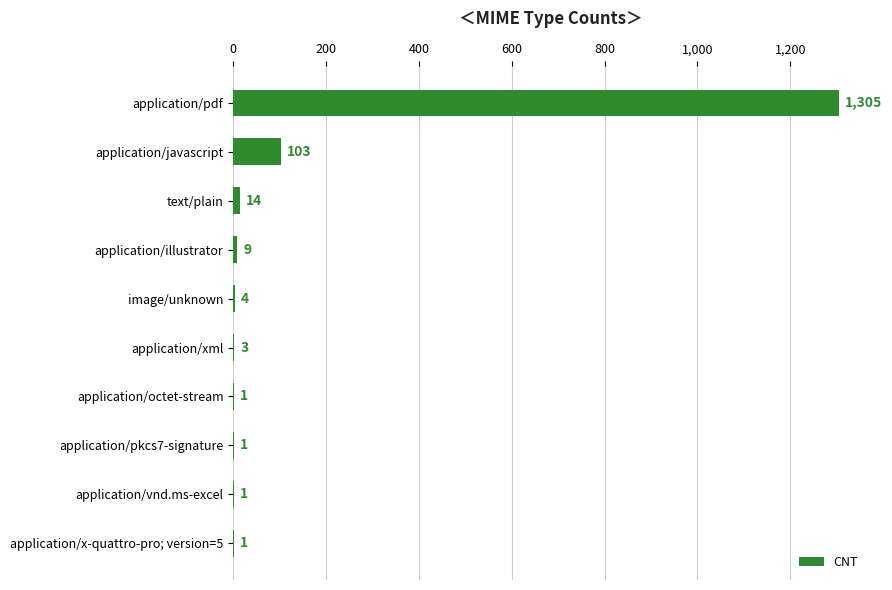

Is it true that the value at application/vnd.ms-excel is 1?

True